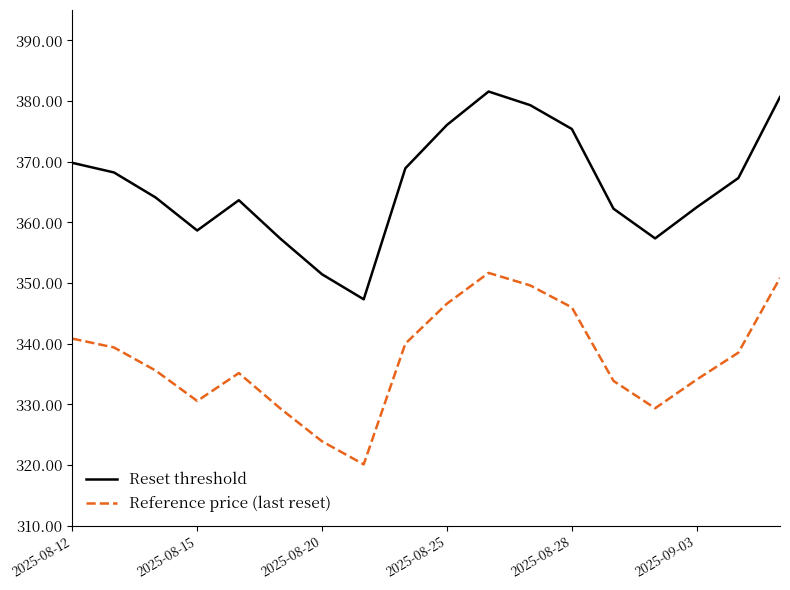

At how many categories does at least one series exceed 352?

16